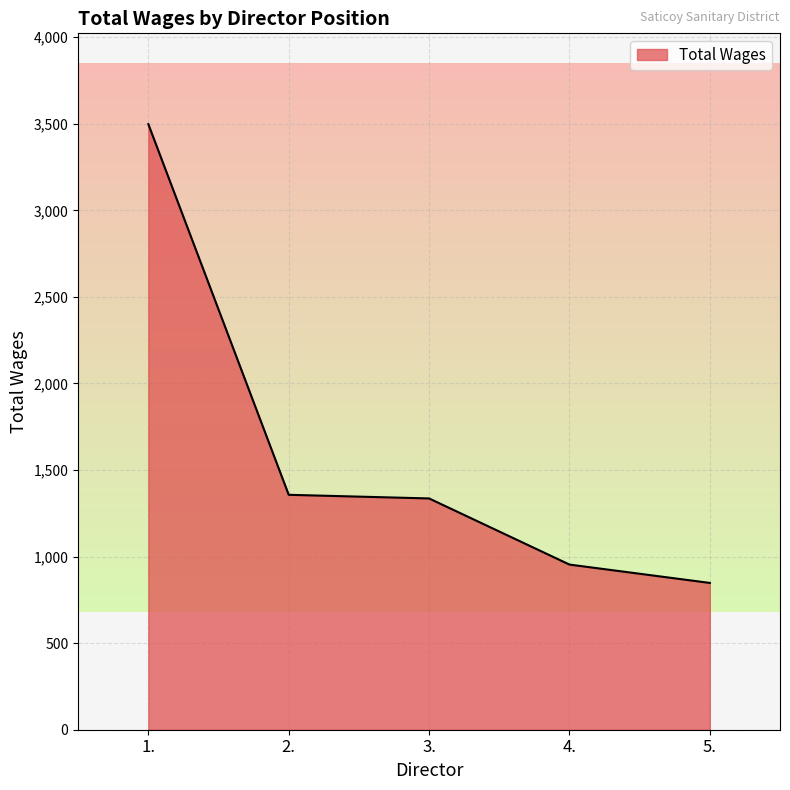

What is the maximum value shown in the chart?

3498